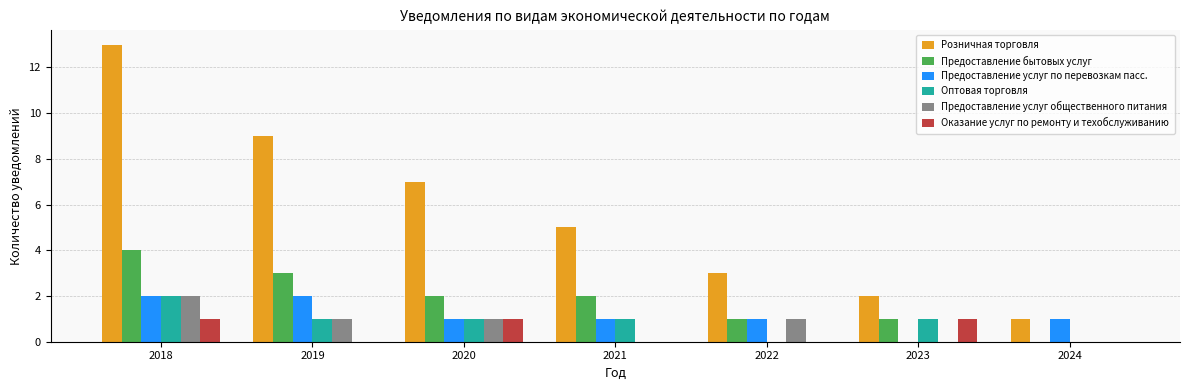

Reading left to right, transcribe all the data shown in this chart.

Розничная торговля: 13	9	7	5	3	2	1
Предоставление бытовых услуг: 4	3	2	2	1	1	0
Предоставление услуг по перевозкам пасс.: 2	2	1	1	1	0	1
Оптовая торговля: 2	1	1	1	0	1	0
Предоставление услуг общественного питания: 2	1	1	0	1	0	0
Оказание услуг по ремонту и техобслуживанию: 1	0	1	0	0	1	0